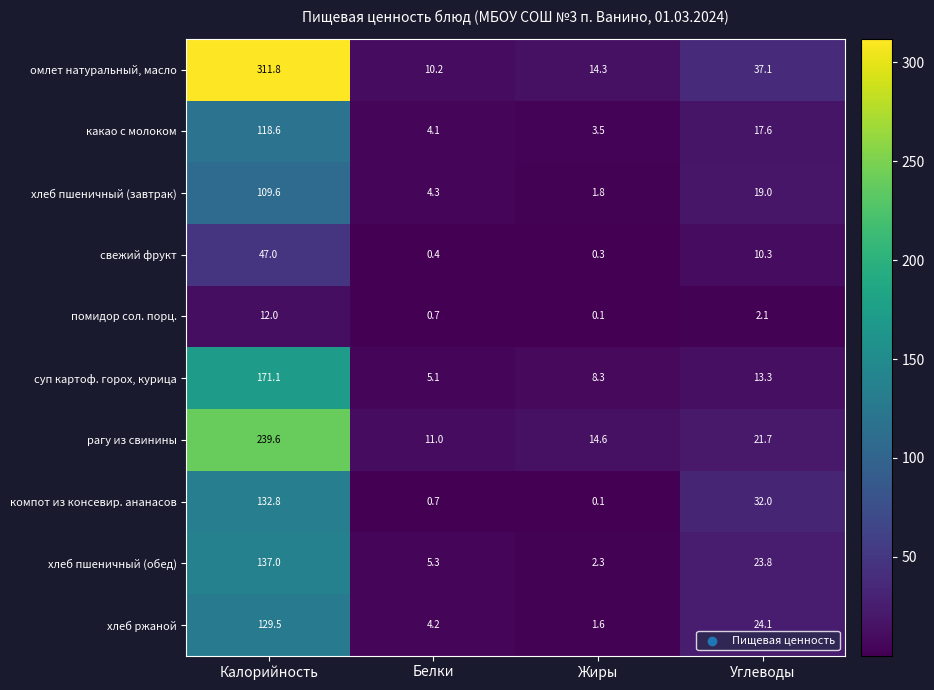

What is the difference between the highest and lowest values at Углеводы?

35.0